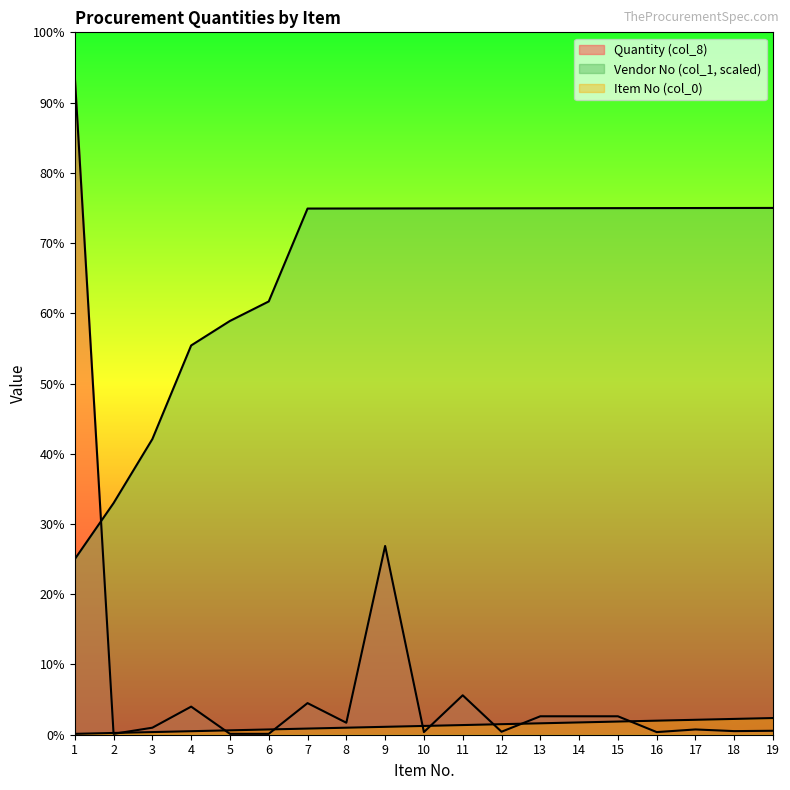

True or false: Vendor No (col_1) and Item No (col_0) intersect in this chart.

False